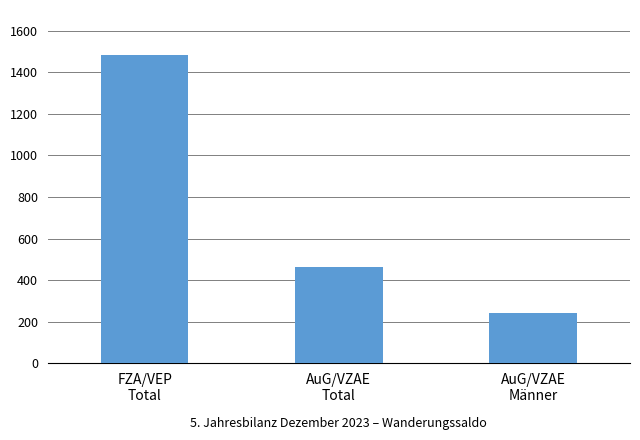

Does the chart contain stacked bars?

No